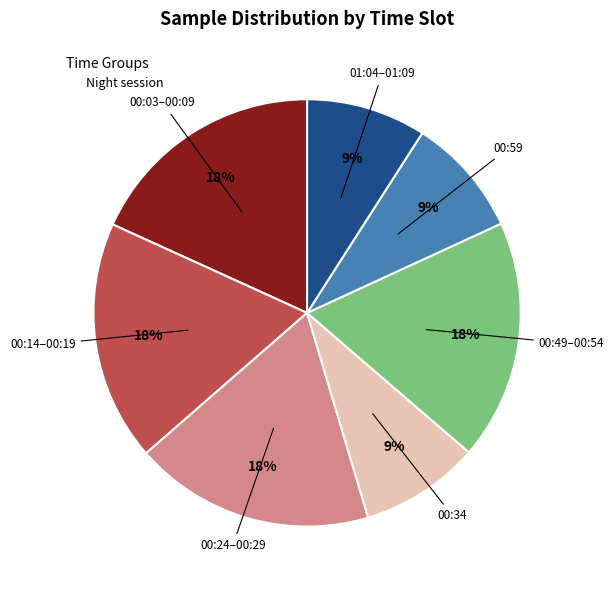

Is there any slice that represents more than half of the pie?

No